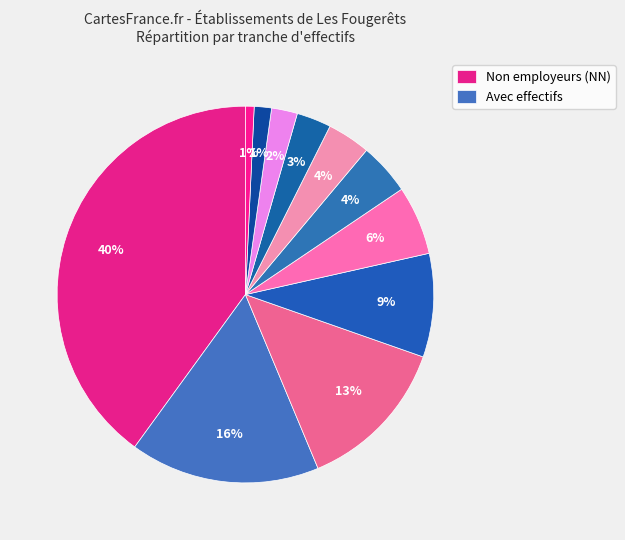

How many segments does this pie chart have?

11